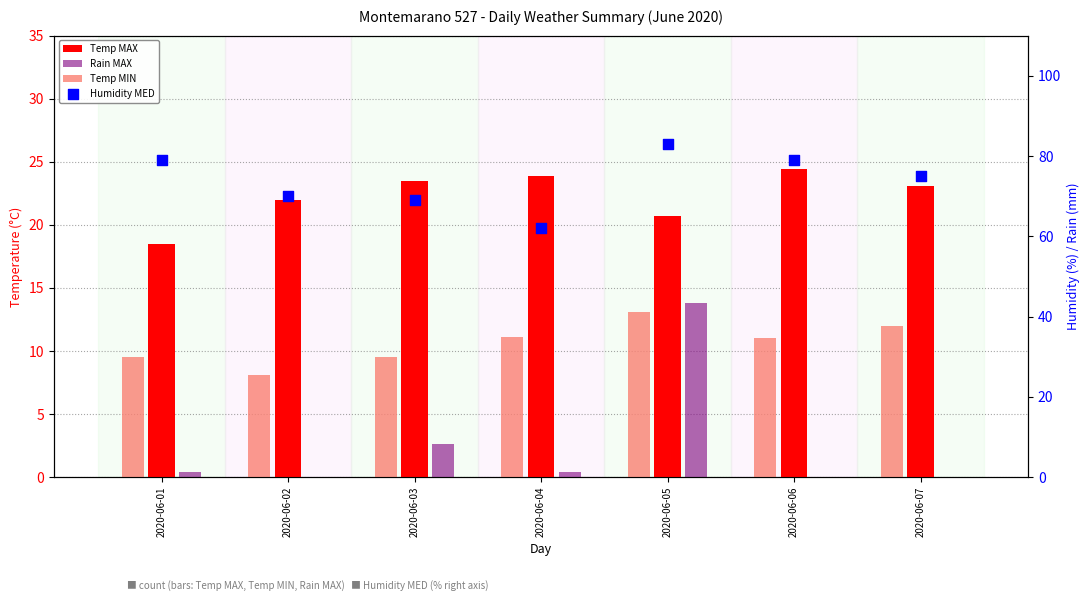

Is the value of Temp MIN at 2020-06-01 greater than the value of Humidity MED at 2020-06-04?

No